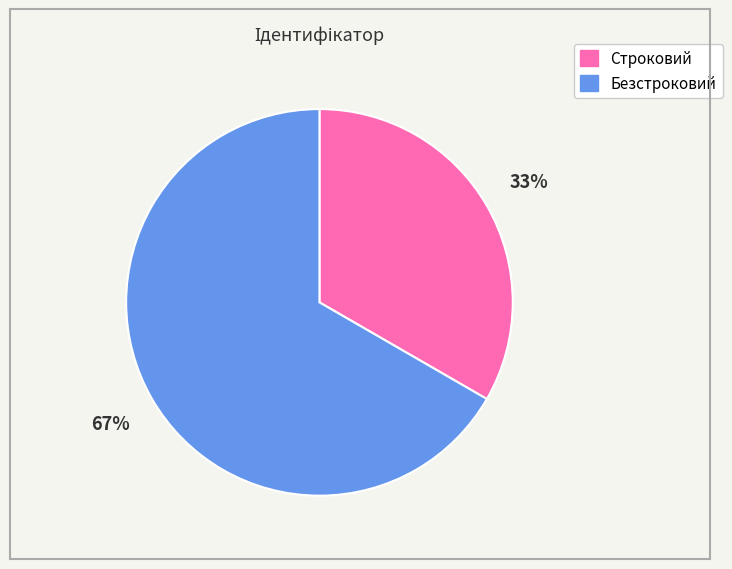

To the nearest percent, what portion does Безстроковий represent?

67%